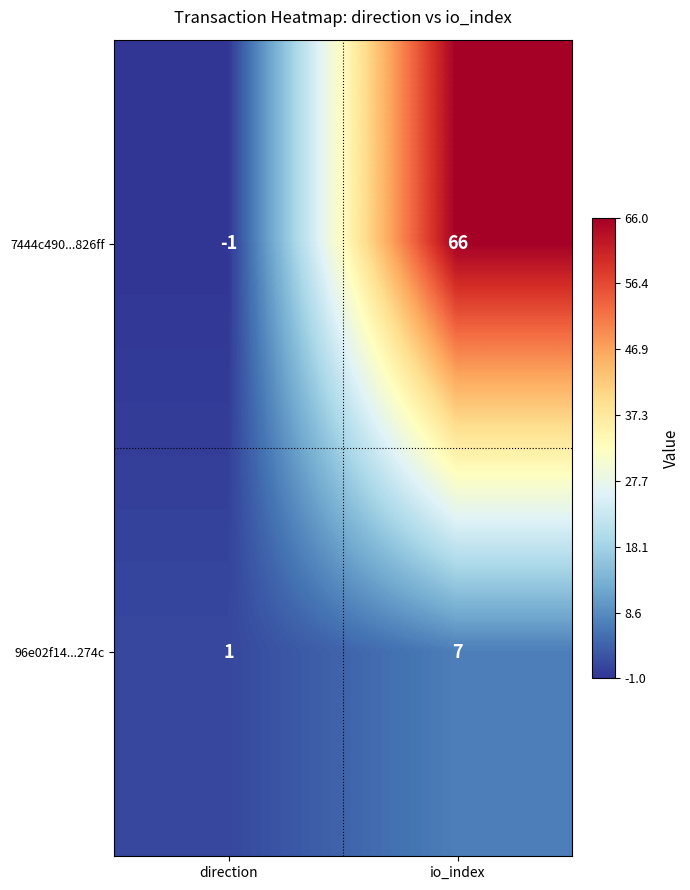

At how many categories does at least one series exceed 4?

1